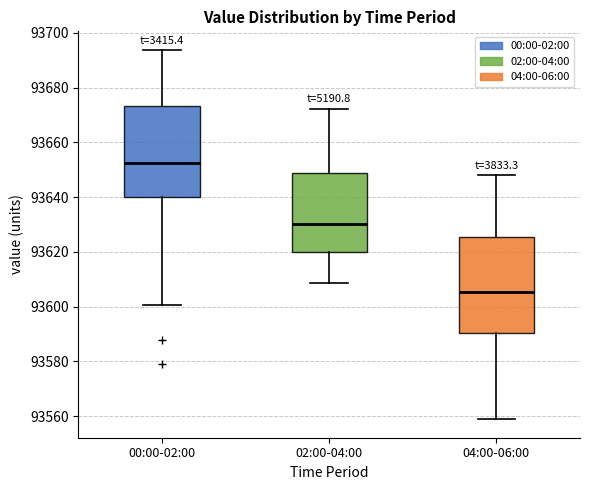

Reading left to right, transcribe this box plot: for each box, give where its median line is, the range the box spans, and where its two whiskers end, as read against the y-axis. The values are not printed on the chart, so give them approximately, as read against the axis.

00:00-02:00: median 93652, box 93640 to 93674, whiskers 93600 to 93694
02:00-04:00: median 93630, box 93620 to 93648, whiskers 93608 to 93672
04:00-06:00: median 93606, box 93590 to 93626, whiskers 93558 to 93648